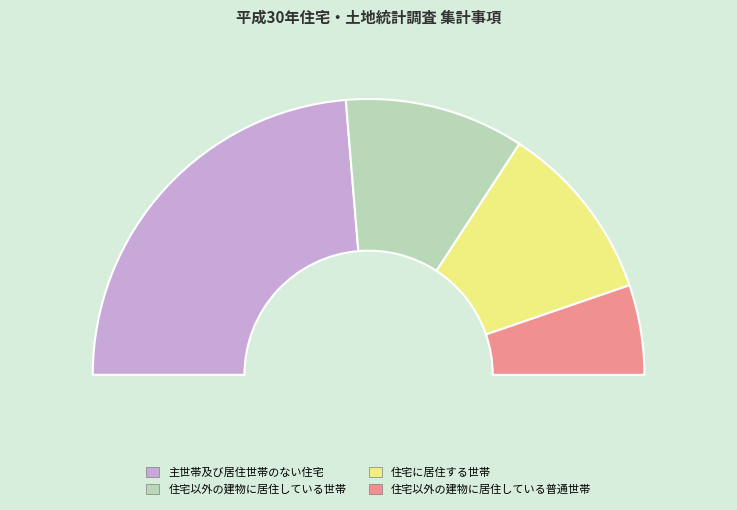

Which slice is the largest?

主世帯及び居住世帯のない住宅